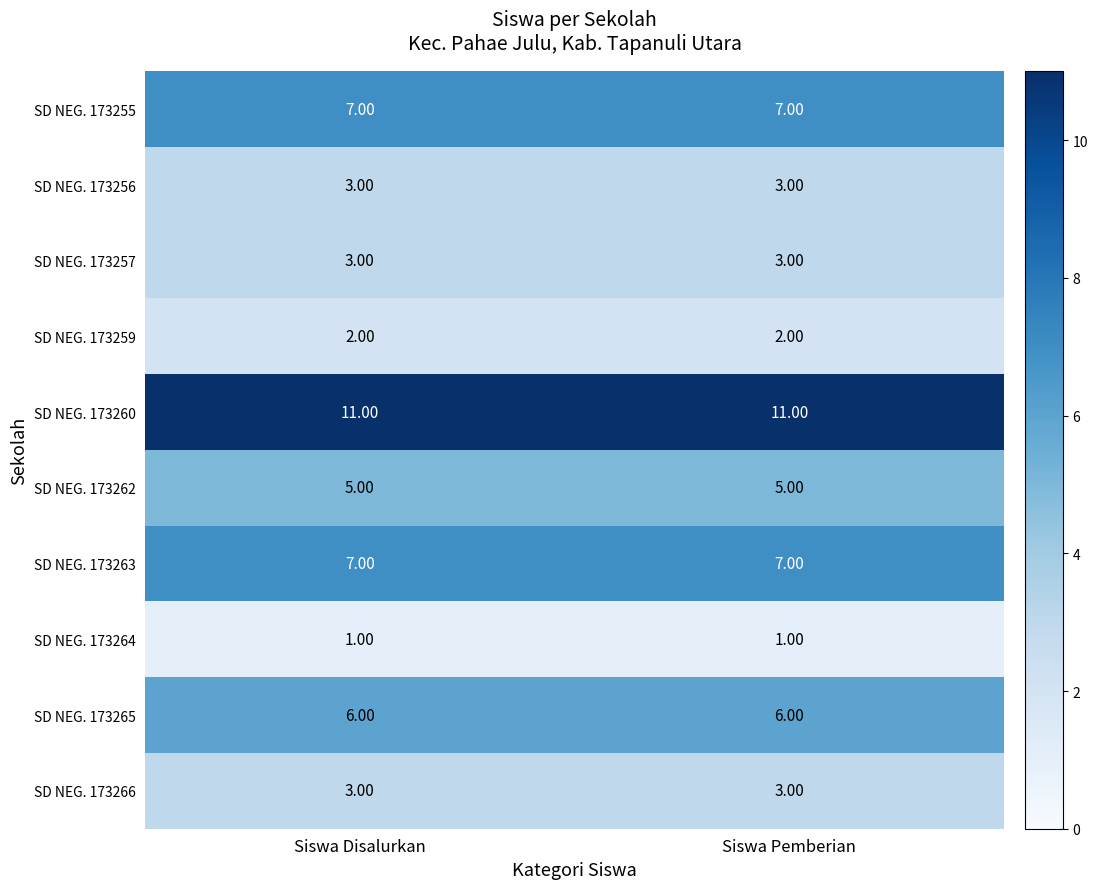

Is the value of SD NEG. 173262 at Siswa Pemberian greater than the value of SD NEG. 173256 at Siswa Pemberian?

Yes